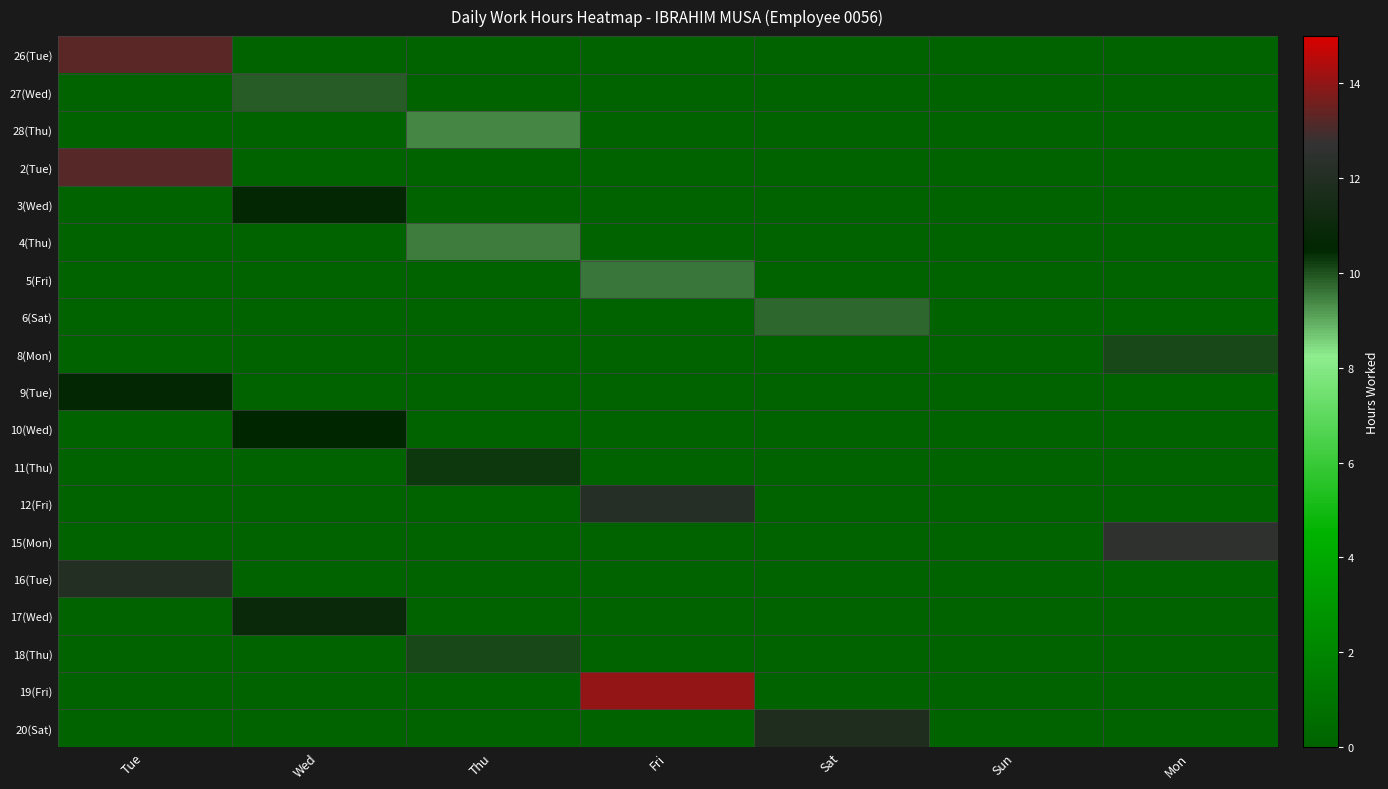

At which category is the sum across all series the highest?

Tue